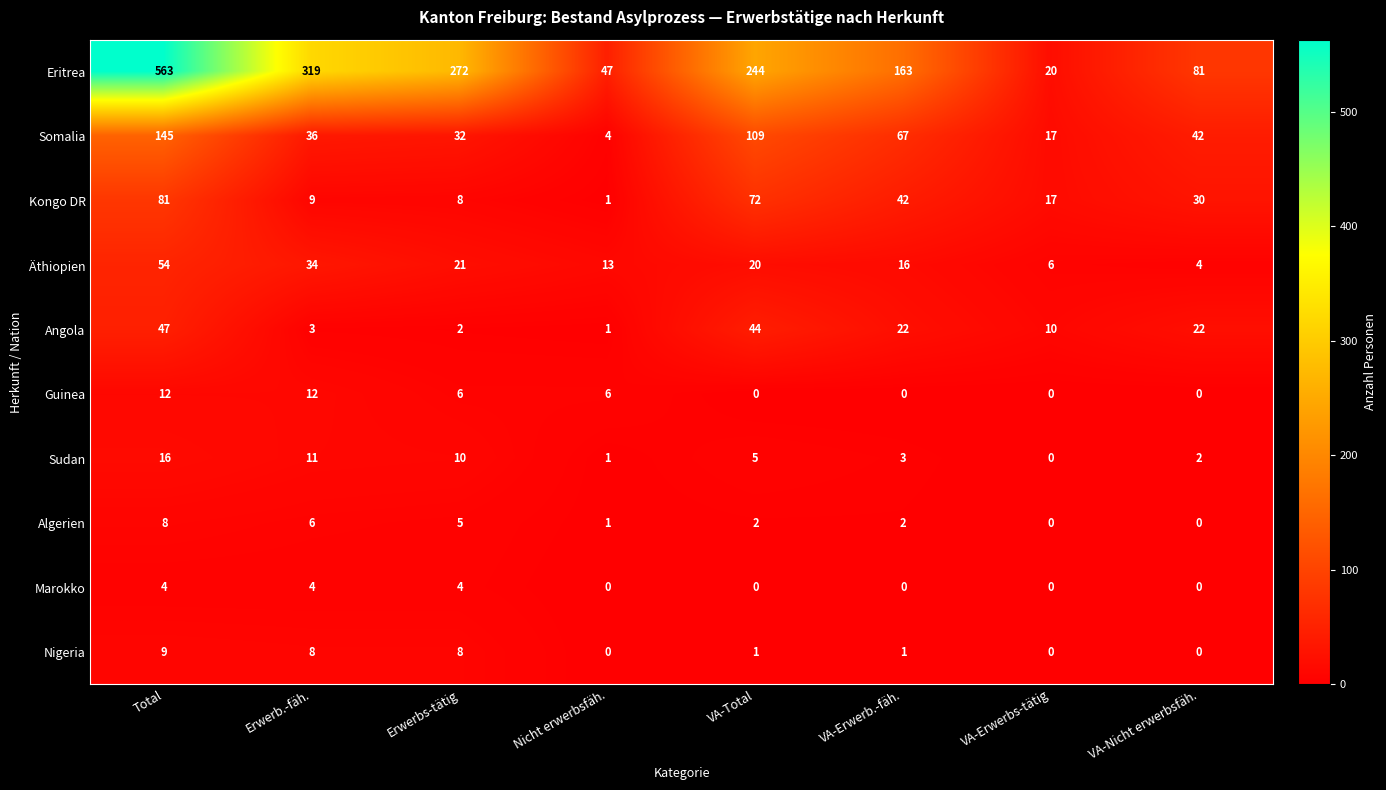

What is the total value across all series at VA-Total?

497